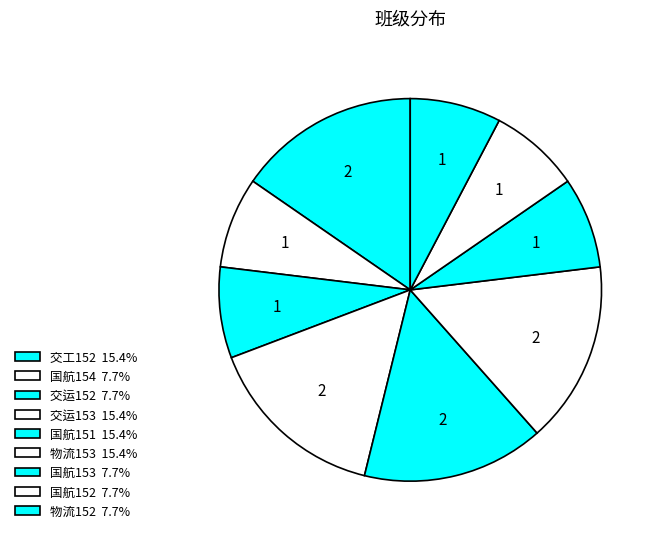

Is the sum of 交工152 and 国航154 greater than half?

No